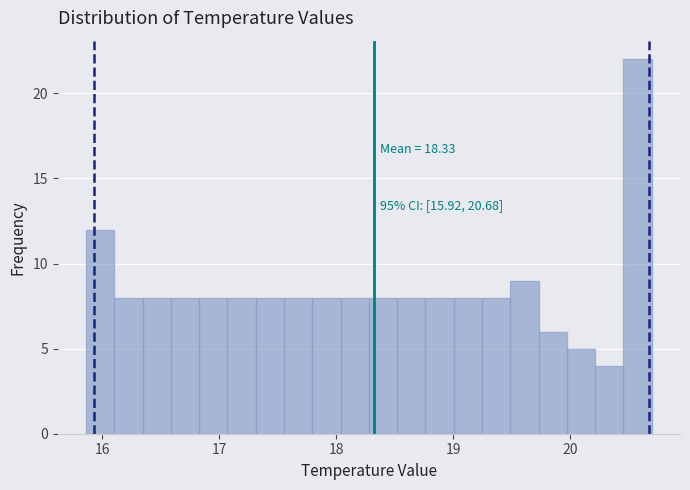

Around what value on the x-axis is the tallest bar? Give the approximate position of its centre, as read against the axis.

20.6